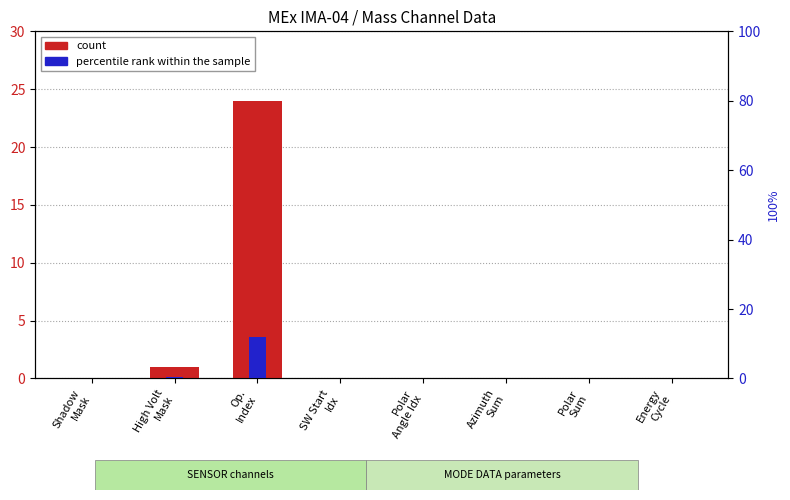

Which series has the largest total across all categories?

count